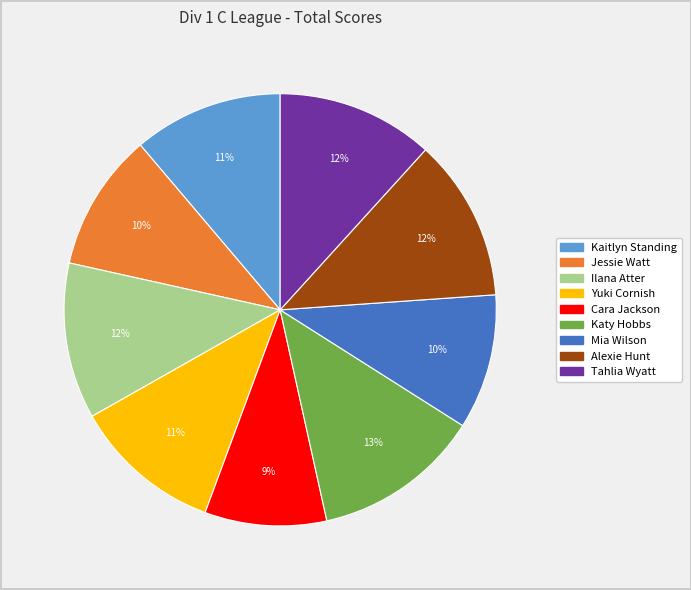

To the nearest percent, what is the average slice percentage?

11%